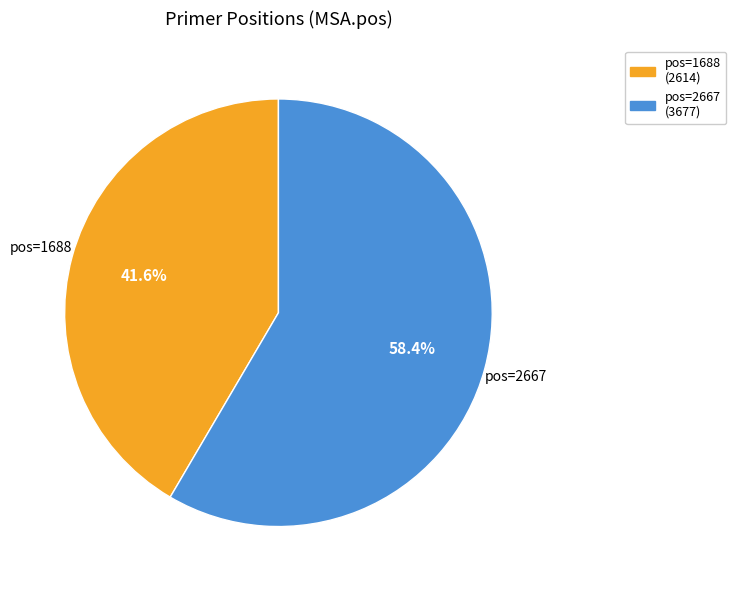

Rank the categories by value from lowest to highest.

pos=1688 (2614), pos=2667 (3677)